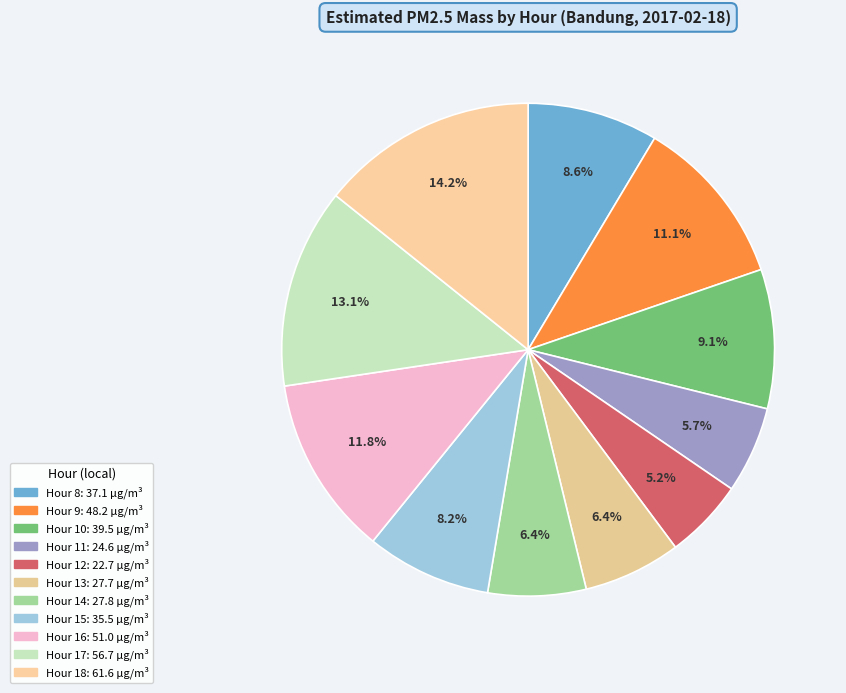

How many slices are in this pie chart?

11